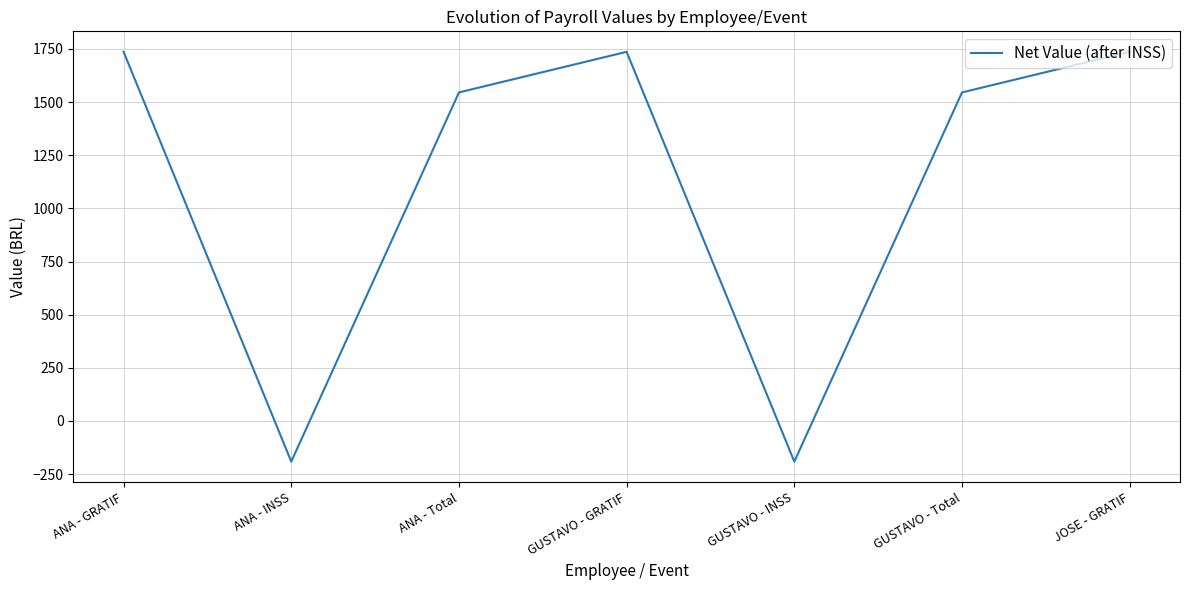

The chart shows a value of 394.9 at ANA - Total. True or false?

False